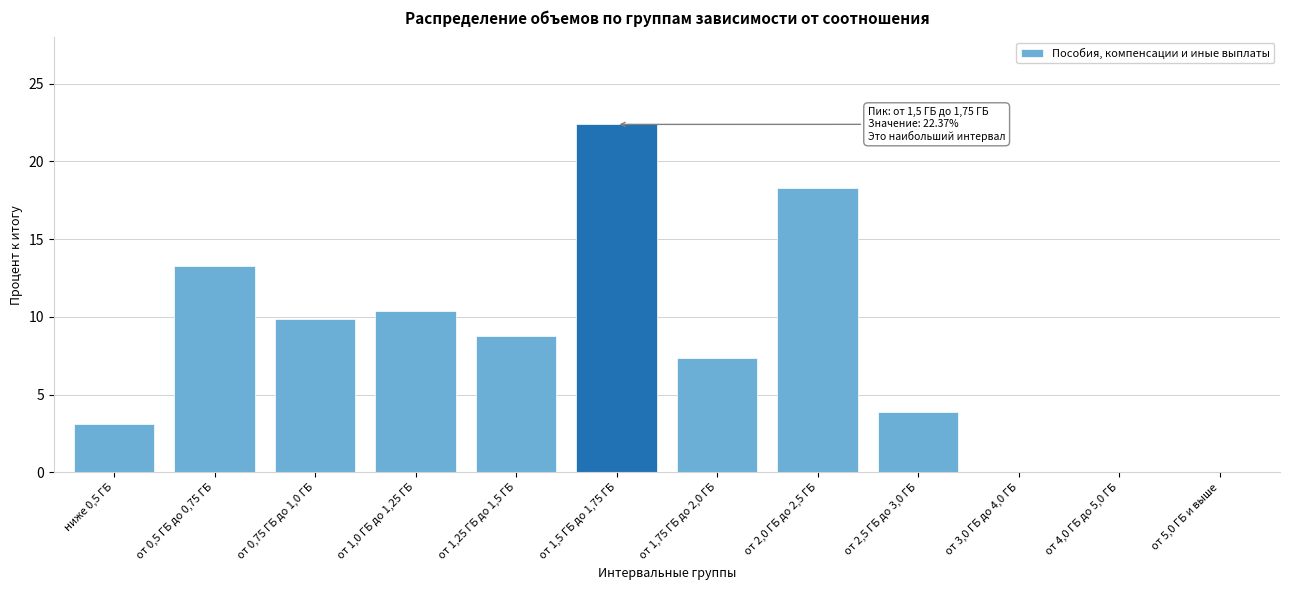

Reading left to right, extract all data points from this chart.

ниже 0,5 ГБ=3.1	от 0,5 ГБ до 0,75 ГБ=13.2	от 0,75 ГБ до 1,0 ГБ=9.8	от 1,0 ГБ до 1,25 ГБ=10.4	от 1,25 ГБ до 1,5 ГБ=8.8	от 1,5 ГБ до 1,75 ГБ=22.4	от 1,75 ГБ до 2,0 ГБ=7.4	от 2,0 ГБ до 2,5 ГБ=18.3	от 2,5 ГБ до 3,0 ГБ=3.9	от 3,0 ГБ до 4,0 ГБ=0.0	от 4,0 ГБ до 5,0 ГБ=0.0	от 5,0 ГБ и выше=0.0